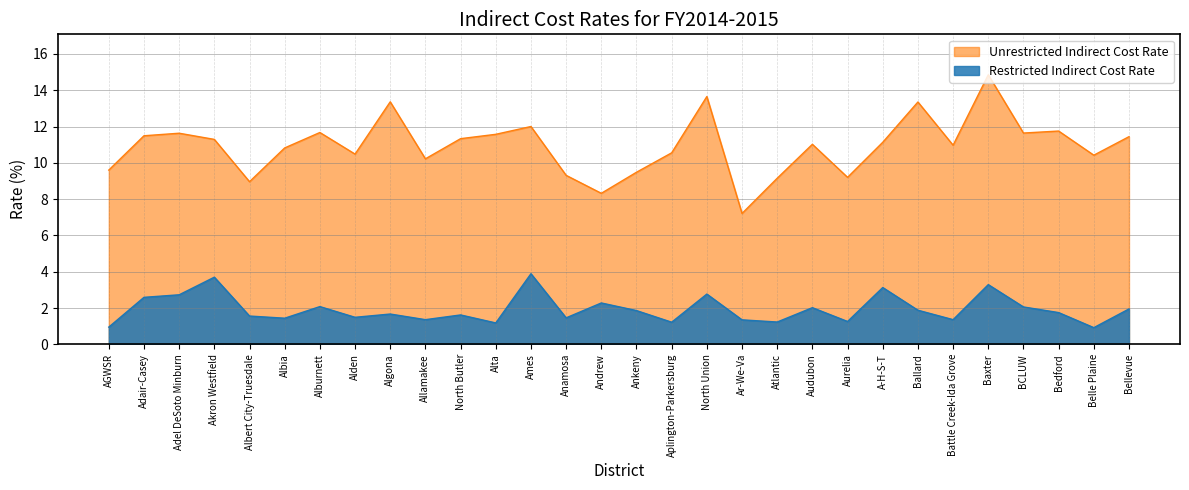

Is the value of Restricted Indirect Cost Rate at Audubon greater than the value of Unrestricted Indirect Cost Rate at Battle Creek-Ida Grove?

No